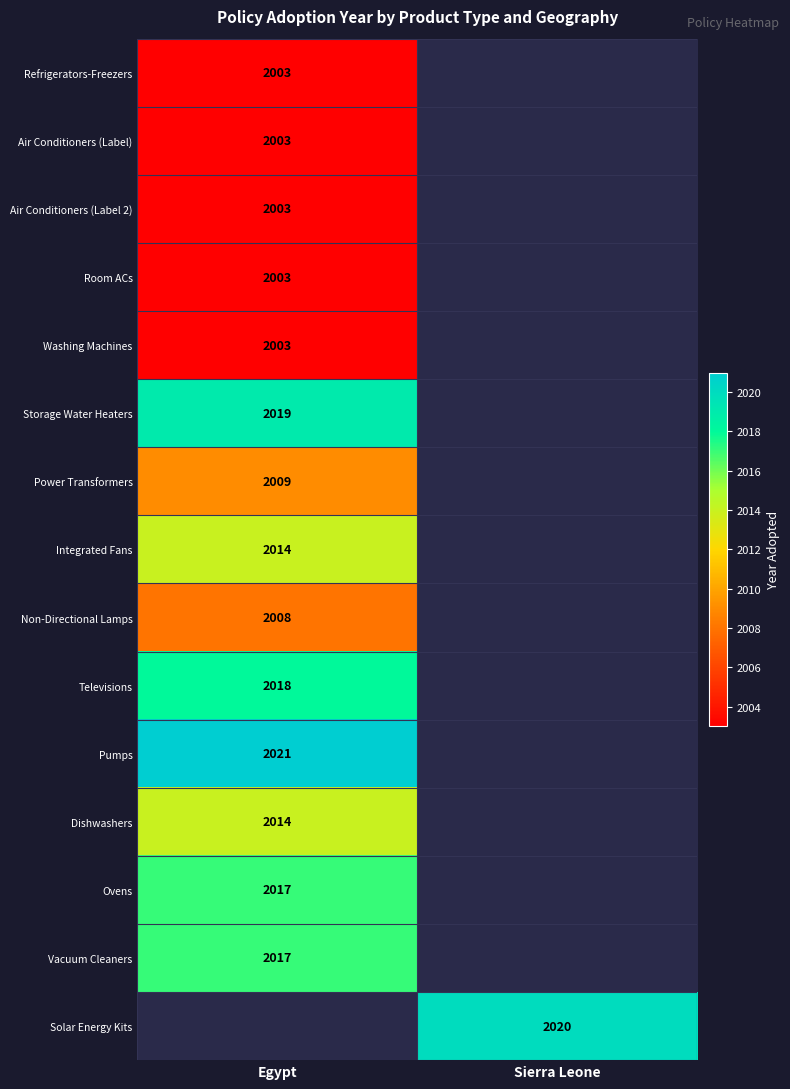

At how many categories does at least one series exceed 2006?

2